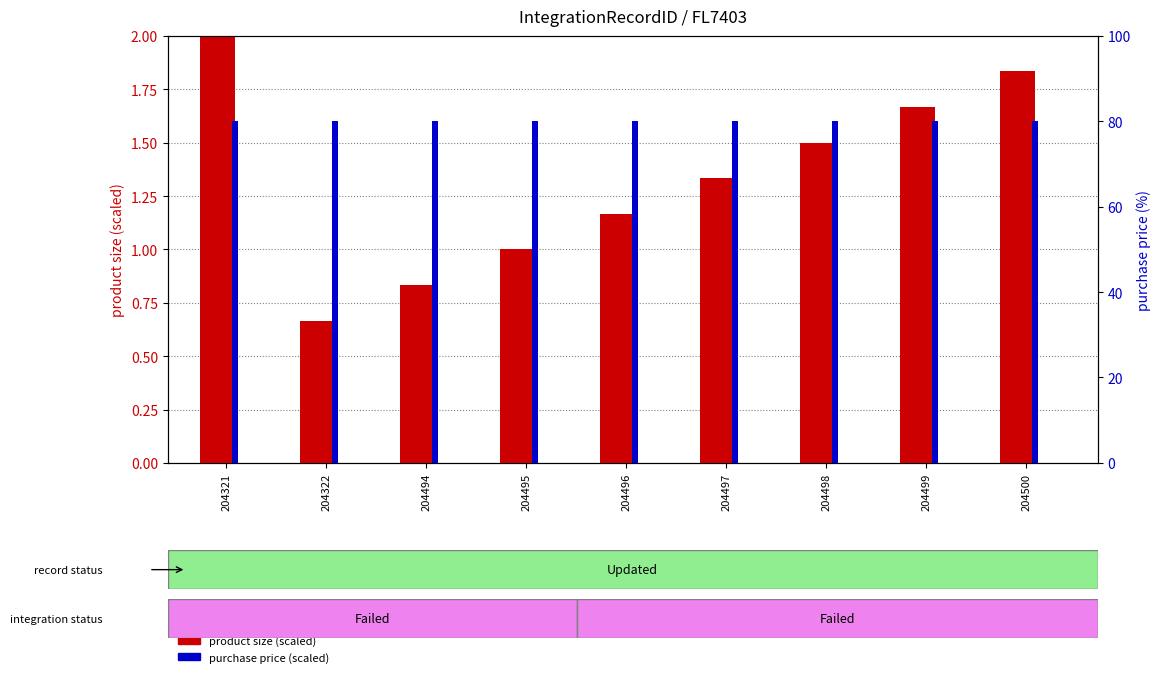

Reading left to right, list all the values displayed in this chart.

product size (scaled): 204321=2.0	204322=0.7	204494=0.8	204495=1.0	204496=1.2	204497=1.3	204498=1.5	204499=1.7	204500=1.8
purchase price (scaled): 204321=80.0	204322=80.0	204494=80.0	204495=80.0	204496=80.0	204497=80.0	204498=80.0	204499=80.0	204500=80.0